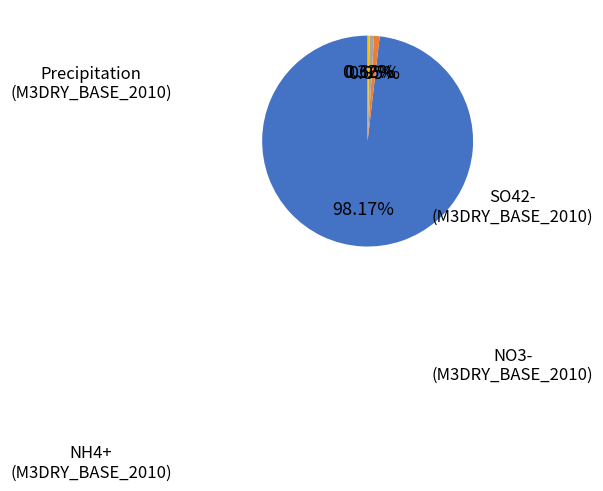

To the nearest percent, what is the combined percentage of Precipitation (M3DRY_BASE_2010) and NH4+ (M3DRY_BASE_2010)?

98%